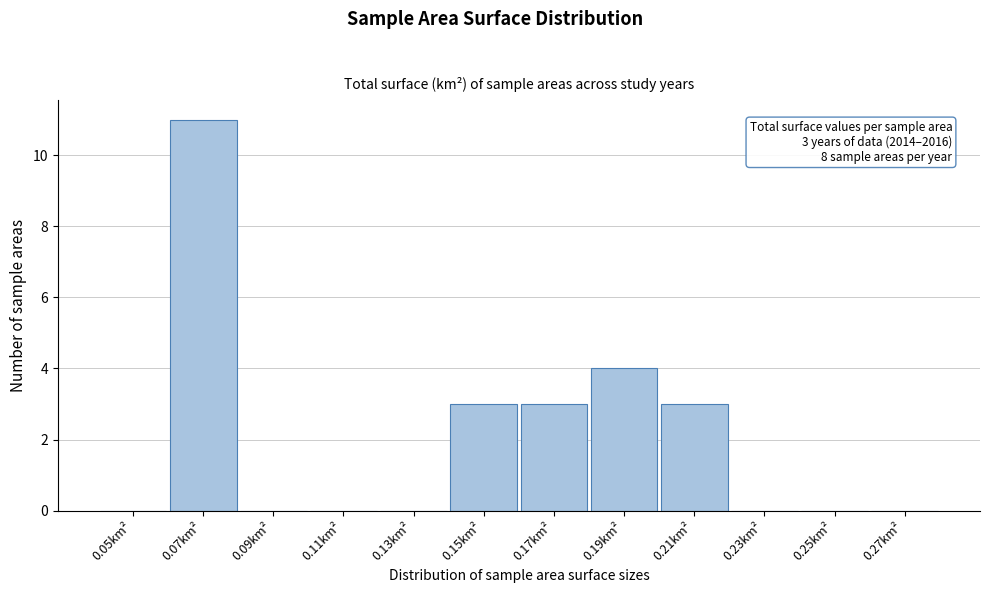

Reading right to left, what are all the values shown in this chart?

0.27km²=0	0.25km²=0	0.23km²=0	0.21km²=3	0.19km²=4	0.17km²=3	0.15km²=3	0.13km²=0	0.11km²=0	0.09km²=0	0.07km²=11	0.05km²=0